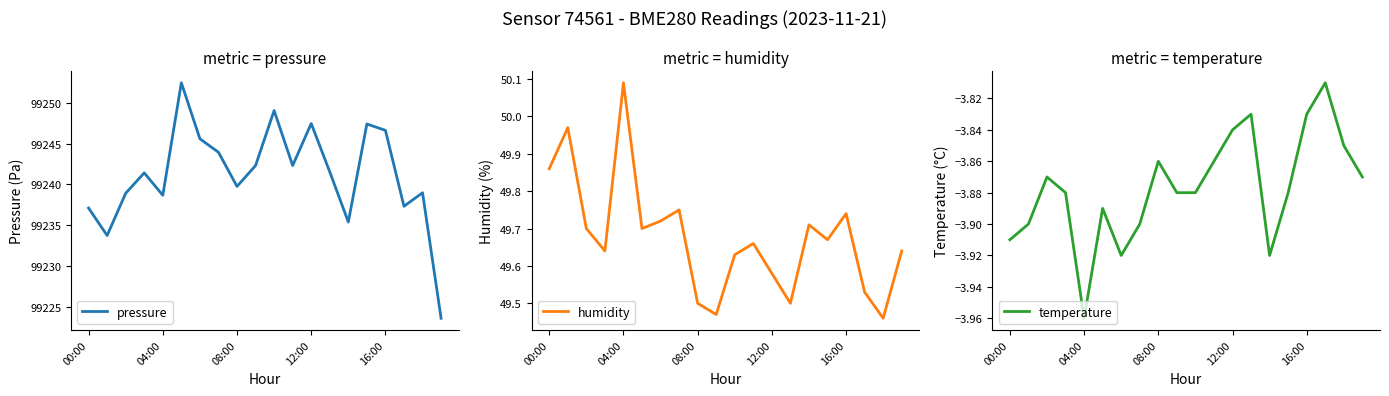

Which label corresponds to the largest value in the chart?

5